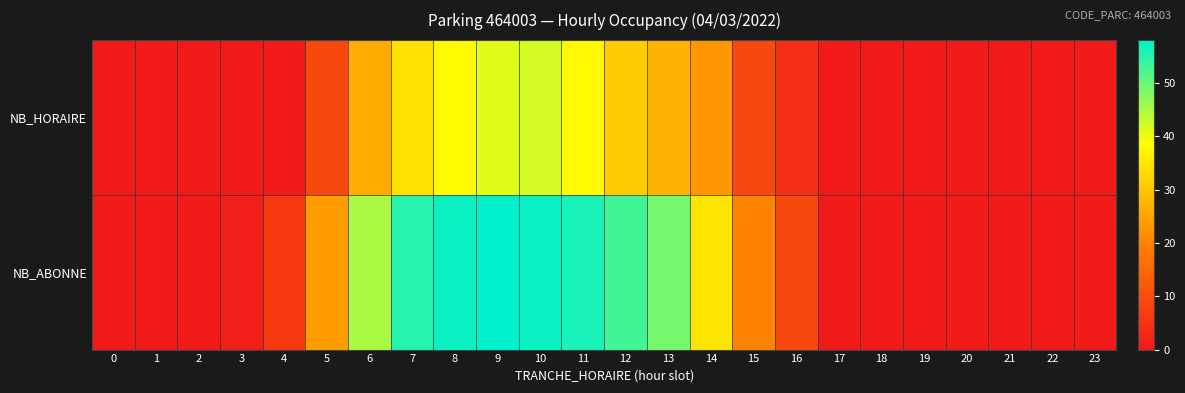

Which series has the largest total across all categories?

NB_ABONNE